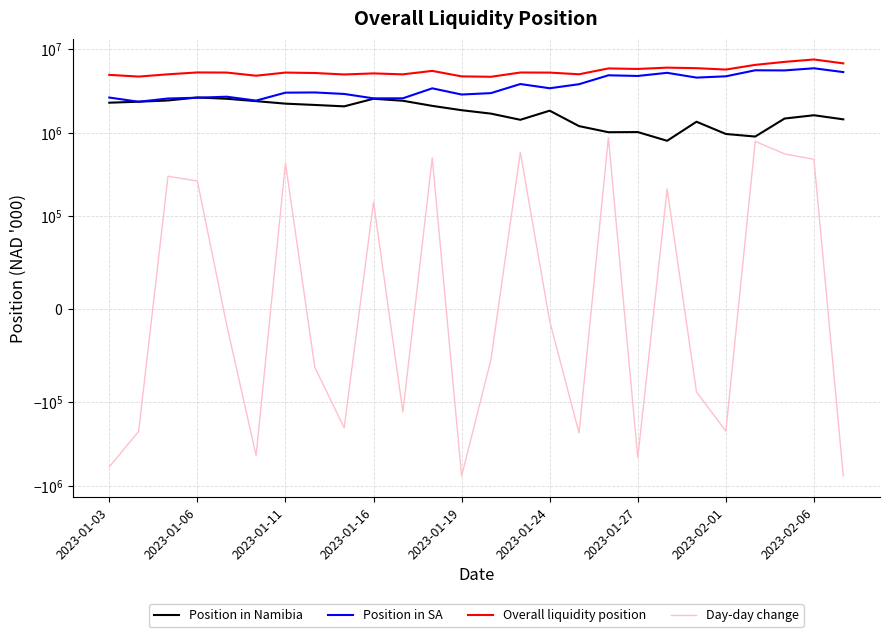

Which has a higher value, 13 or 18?

13